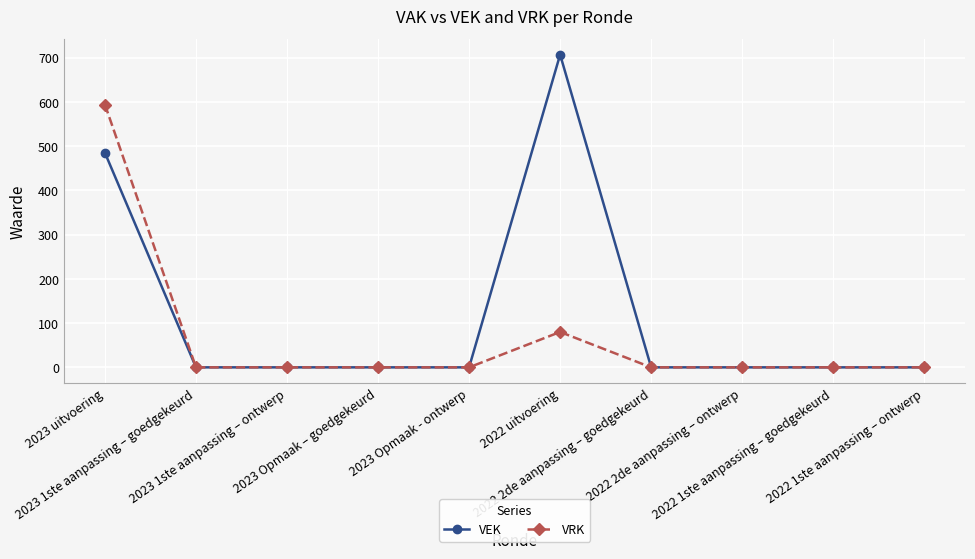

What is the sum of all VRK values?

674